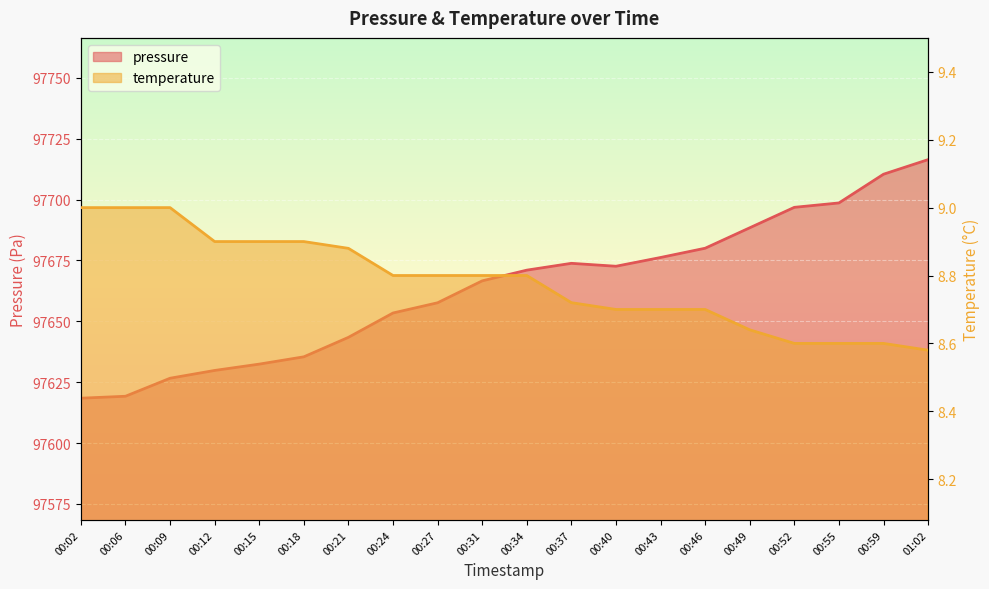

At 00:49, list the series in order from largest to smallest.

pressure, temperature